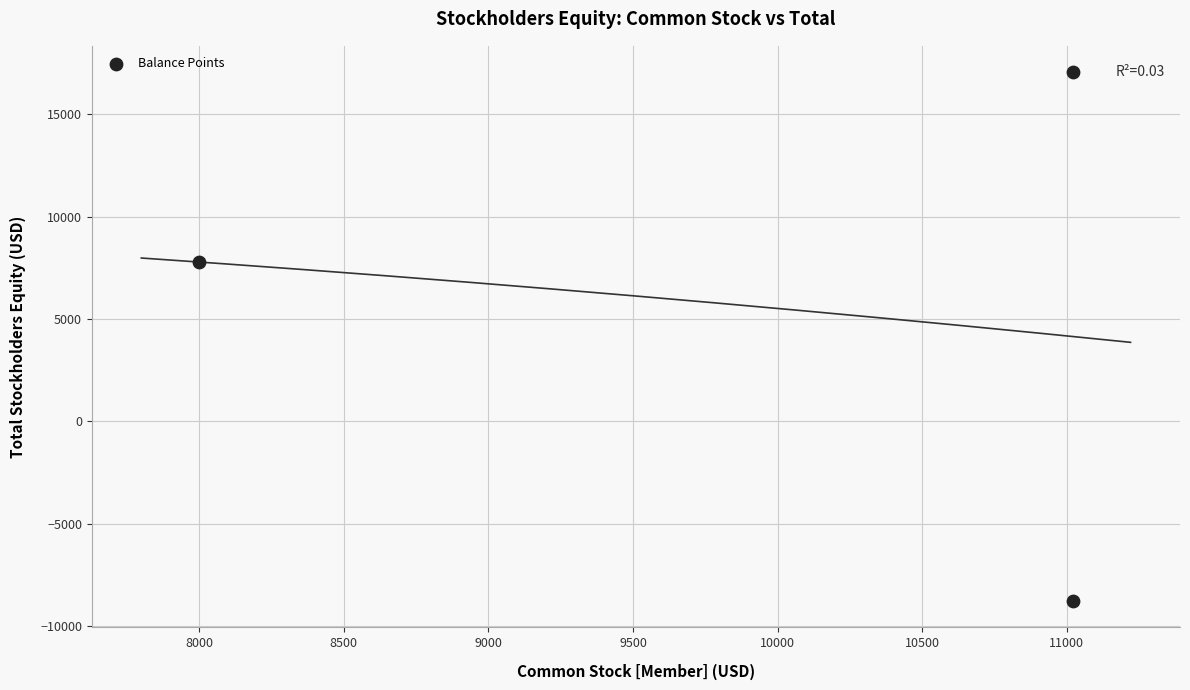

What Y value in the scatter plot is closest to 4149?

7788